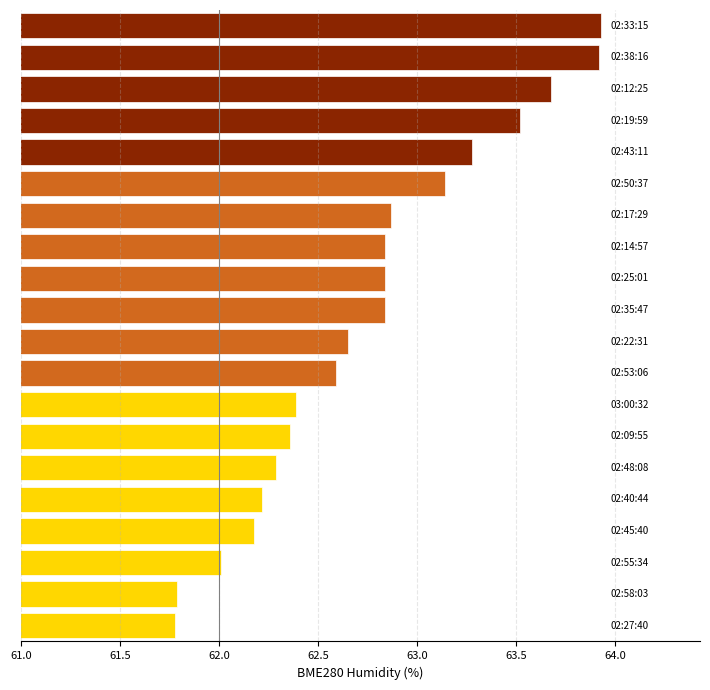

What is the greatest value displayed?

63.9